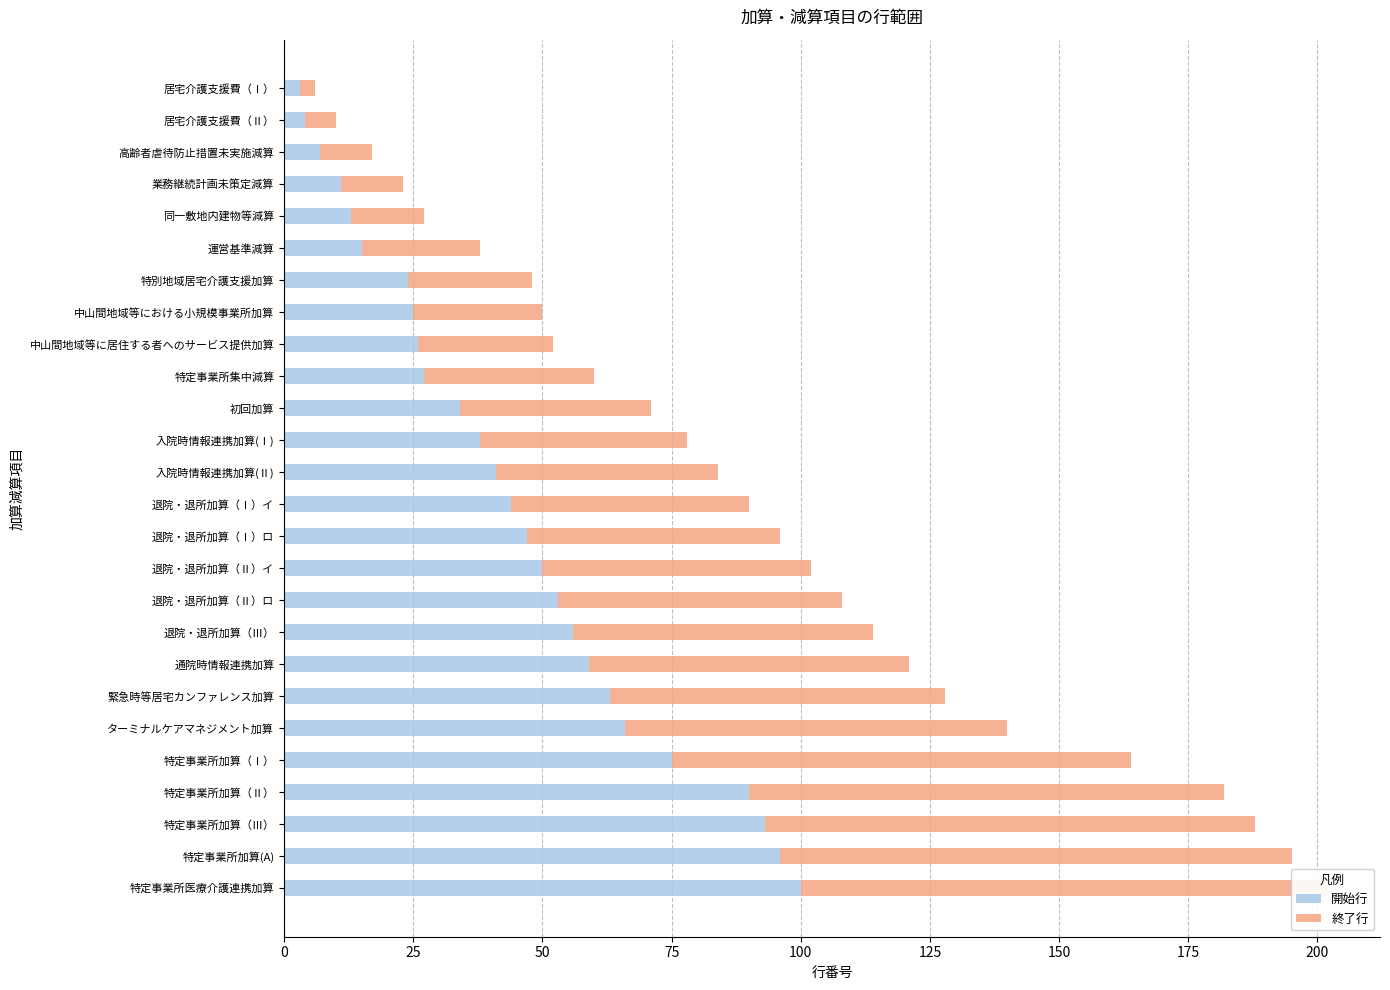

How many values in the 終了行 series are below 46?

13